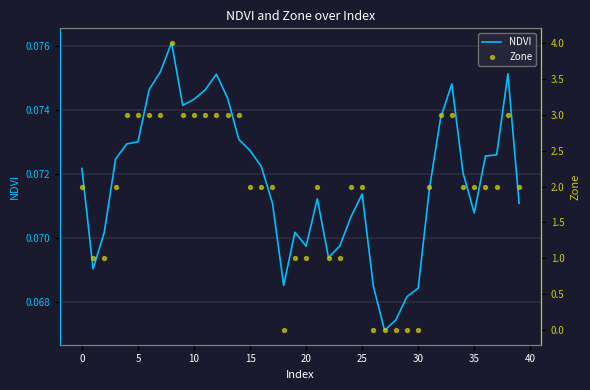

What is the total value across all series at 37?

2.1